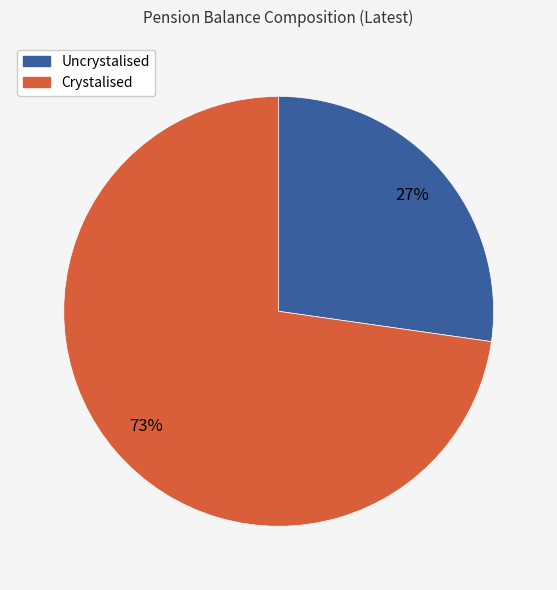

What is the smallest slice in the pie chart?

Uncrystalised